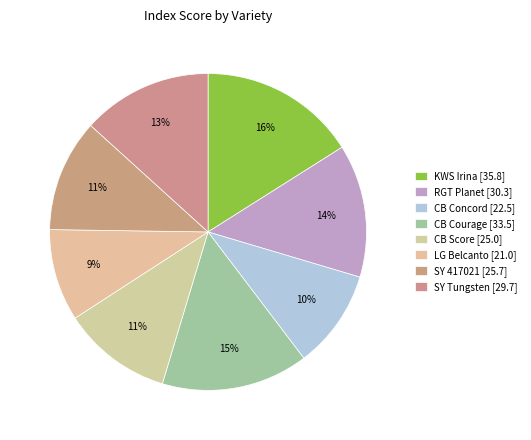

How many slices are in this pie chart?

8